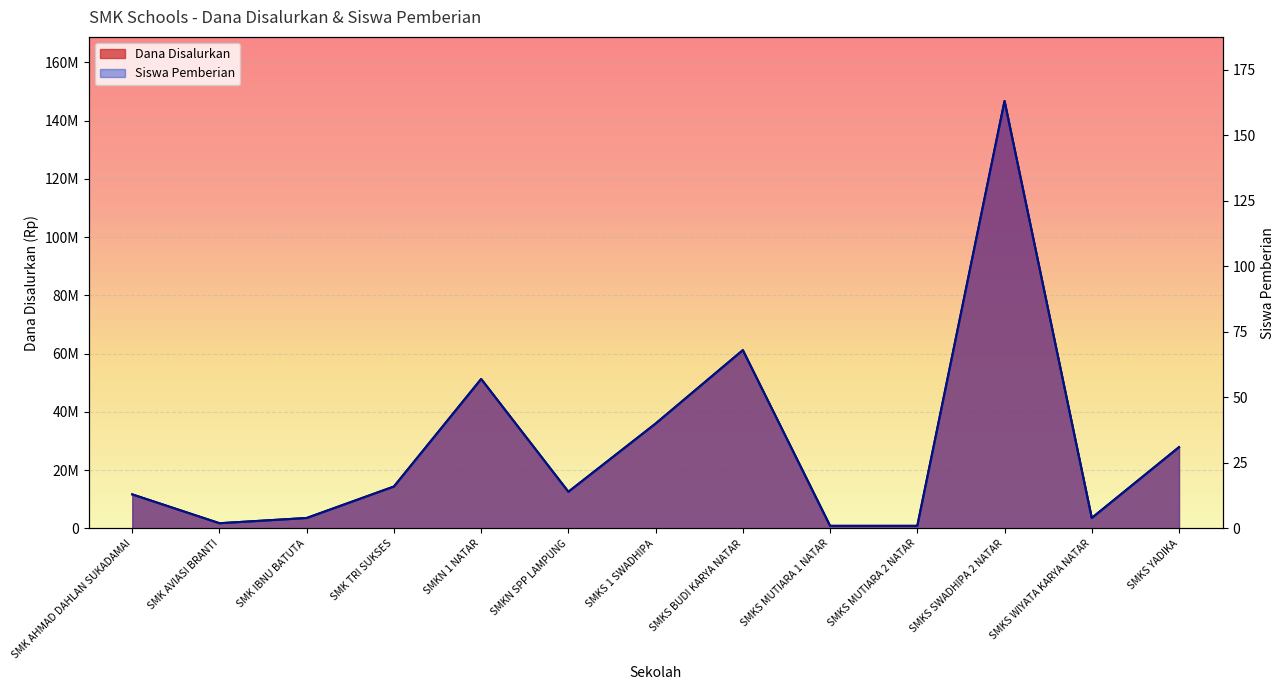

The Siswa Pemberian series shows 41 at SMKS BUDI KARYA NATAR. True or false?

False